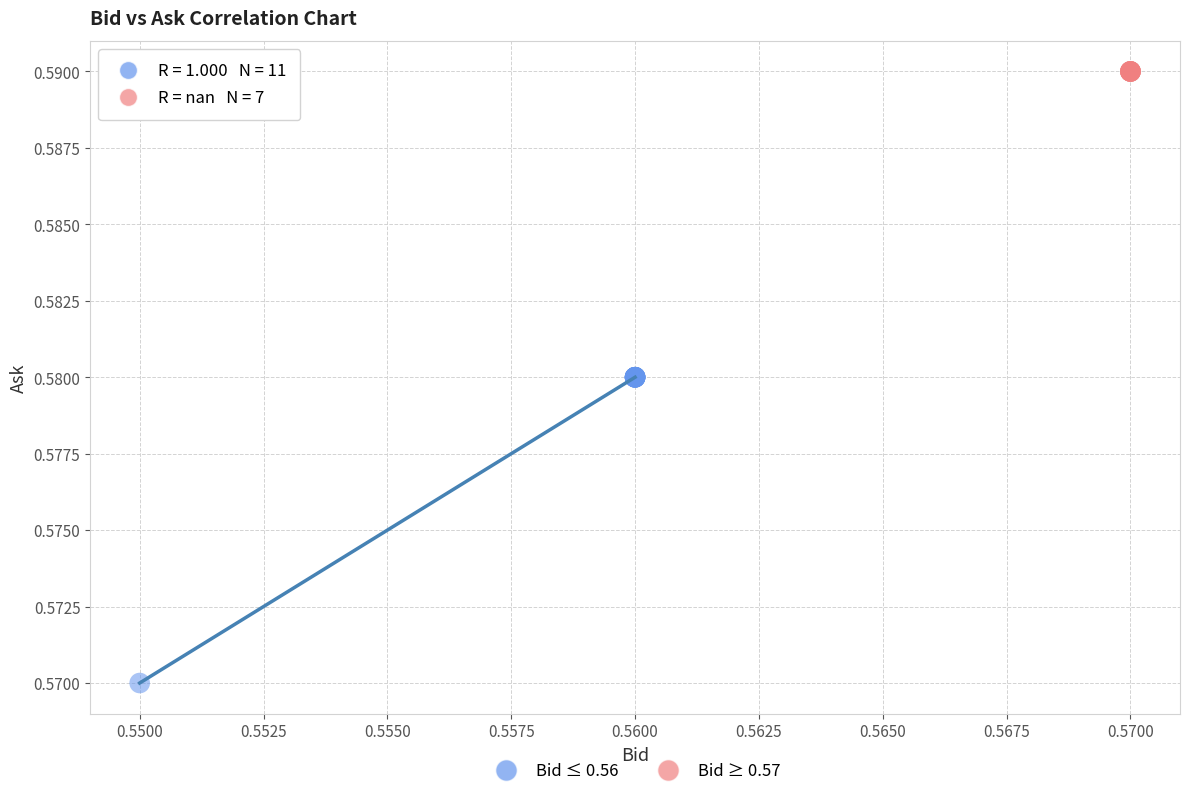

Which series contains the highest Y value?

Bid ≥ 0.57